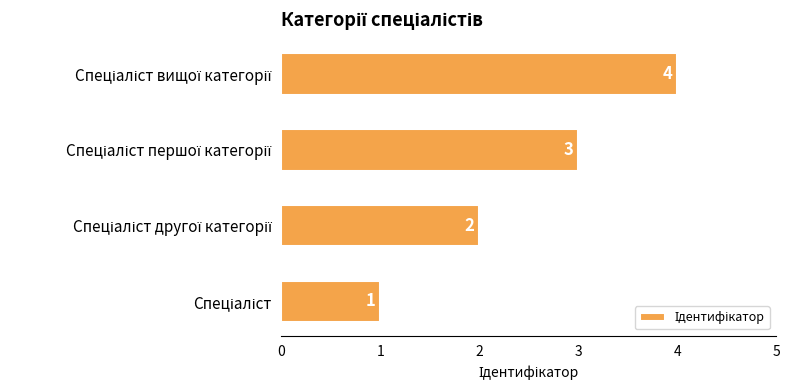

What is the minimum value shown in the chart?

1